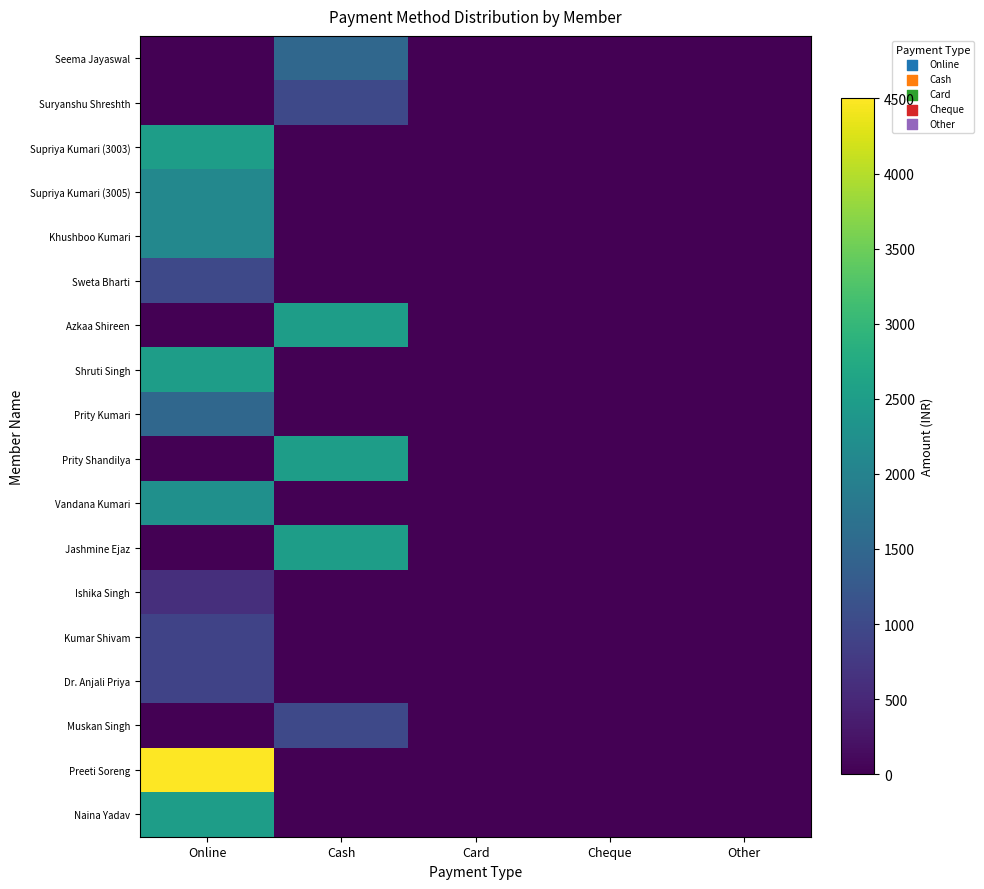

At which category is the sum across all series the highest?

Online